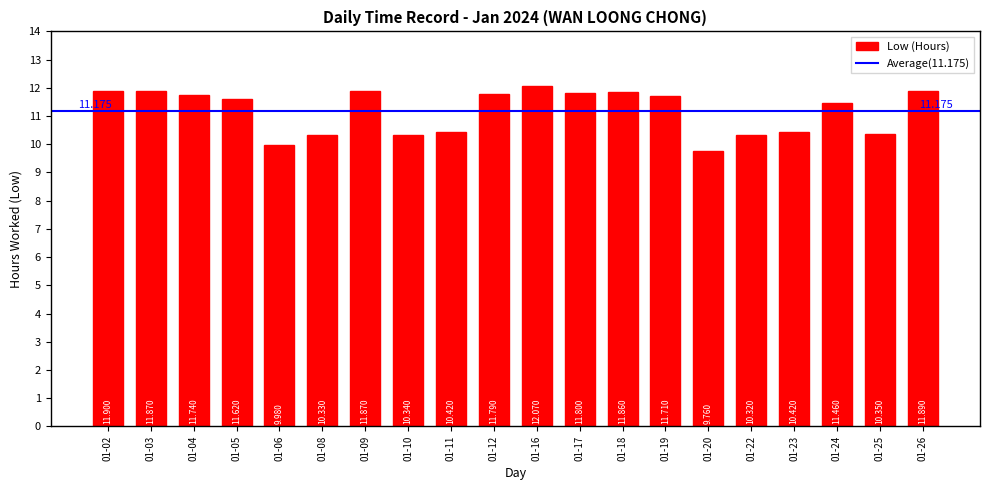

True or false: the data shows 10.3 at 01-25.

True